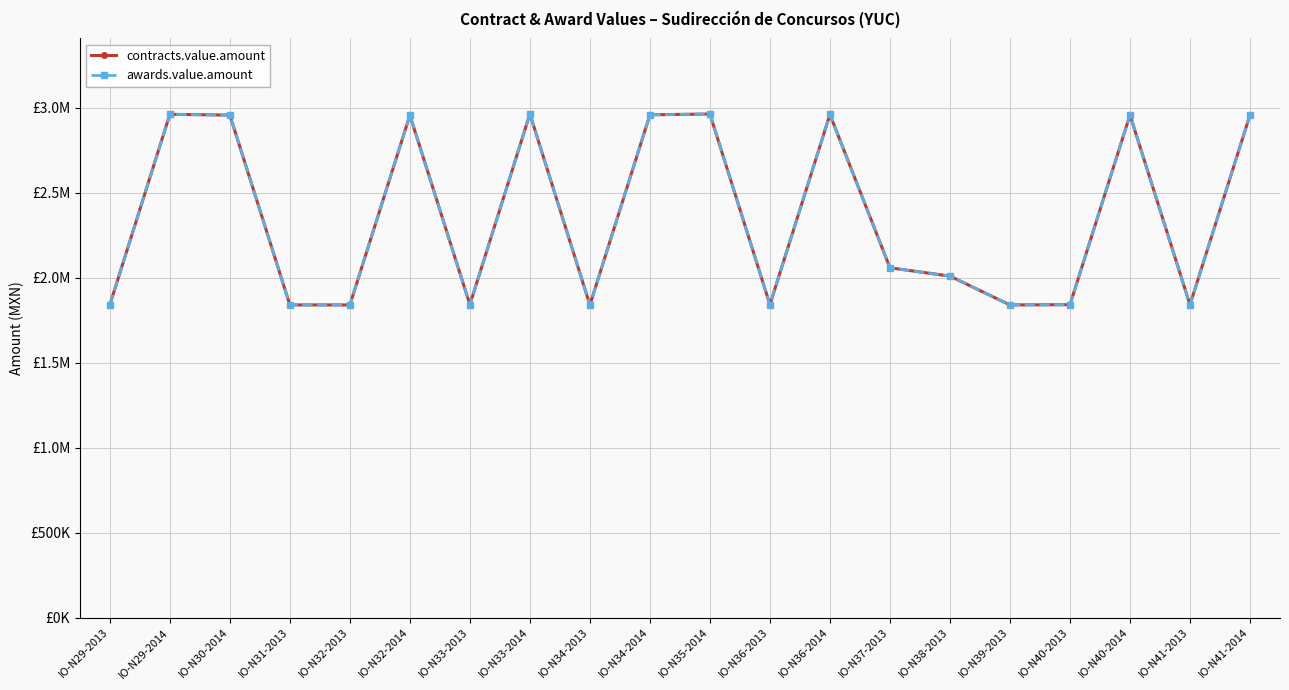

What is the maximum value shown in the chart?

2962938.5